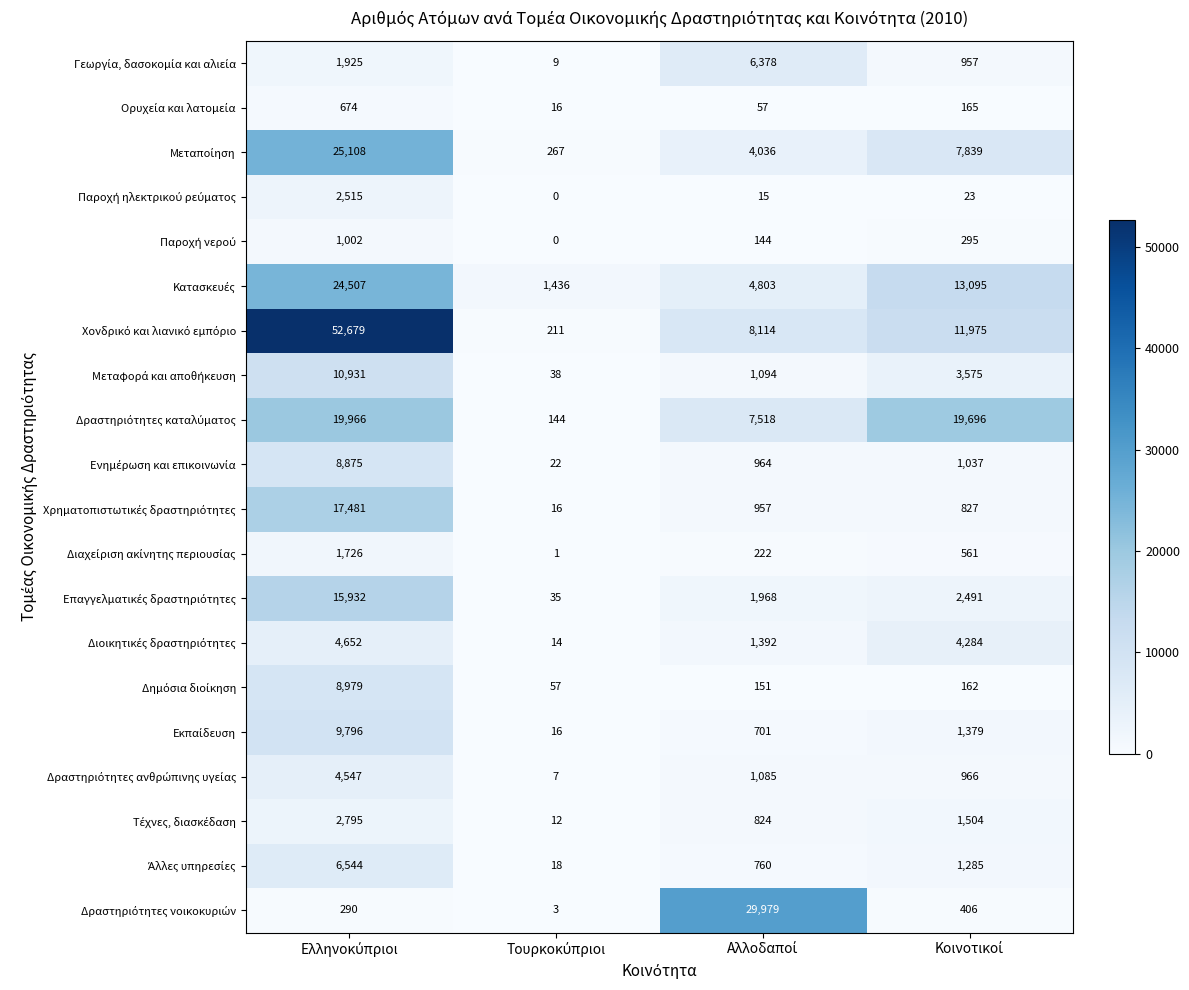

Count the number of data series in this chart.

20